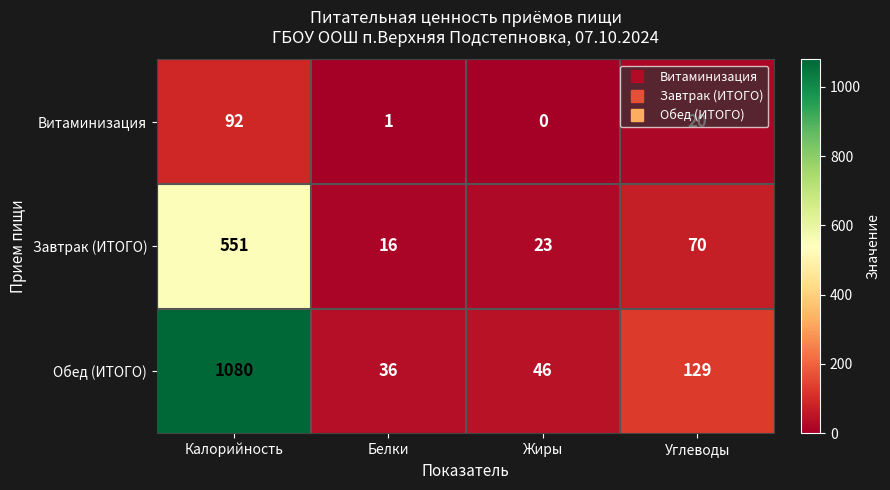

Which category has the lowest value across all series?

Жиры